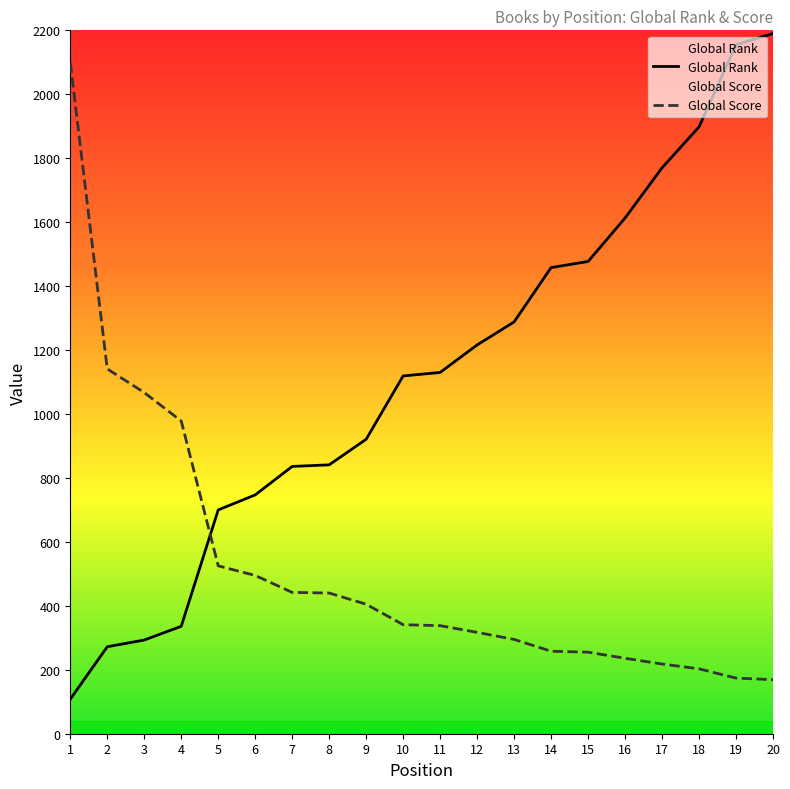

What is the total value across all series at 1?

2207